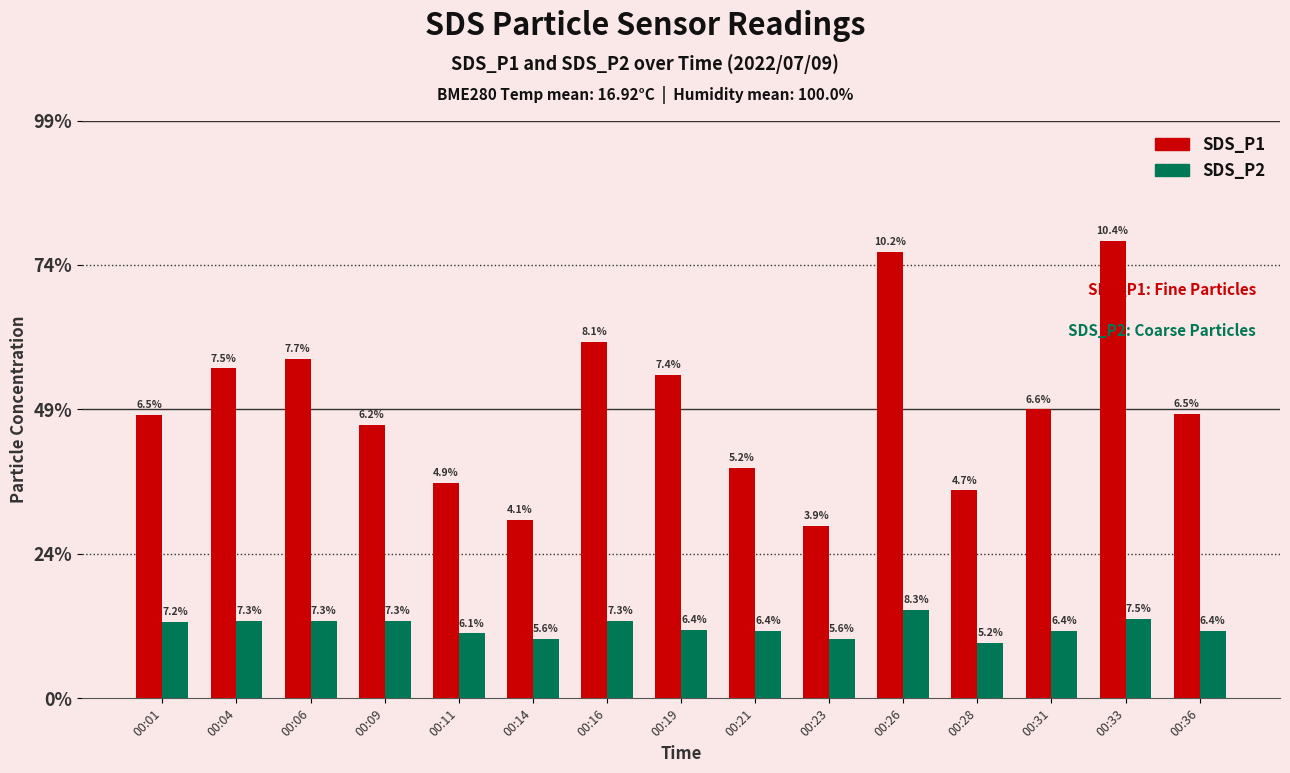

What are all the series names shown in the legend?

SDS_P1, SDS_P2